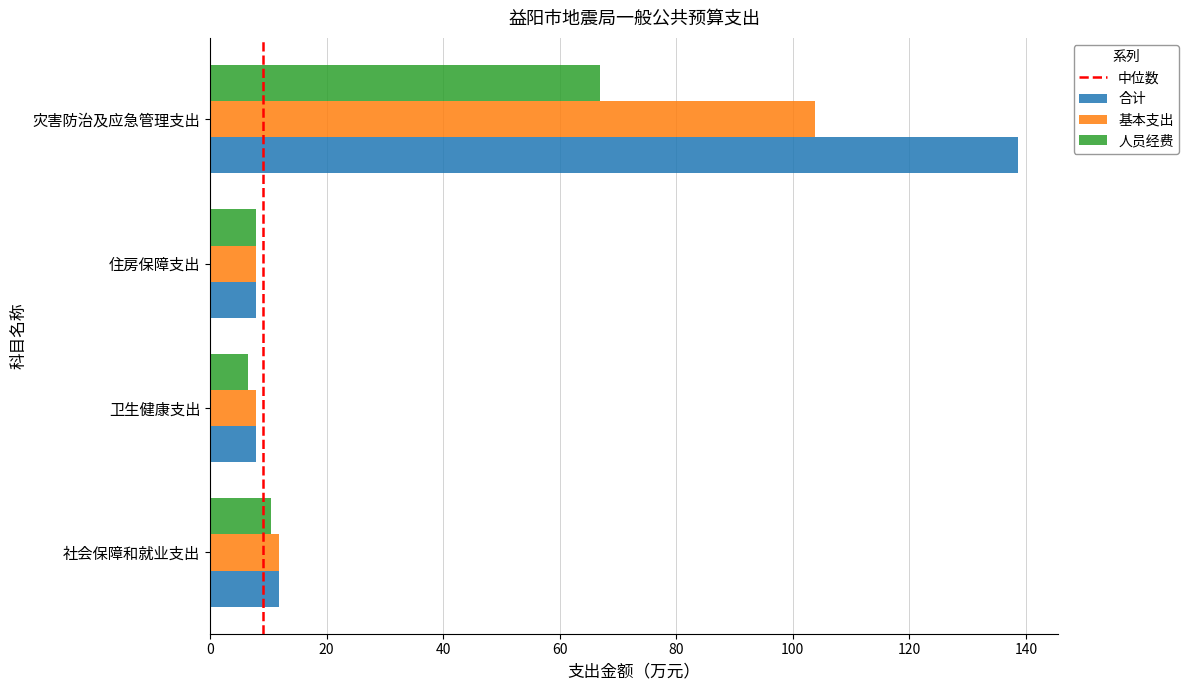

What is the sum of all 合计 values?

166.1